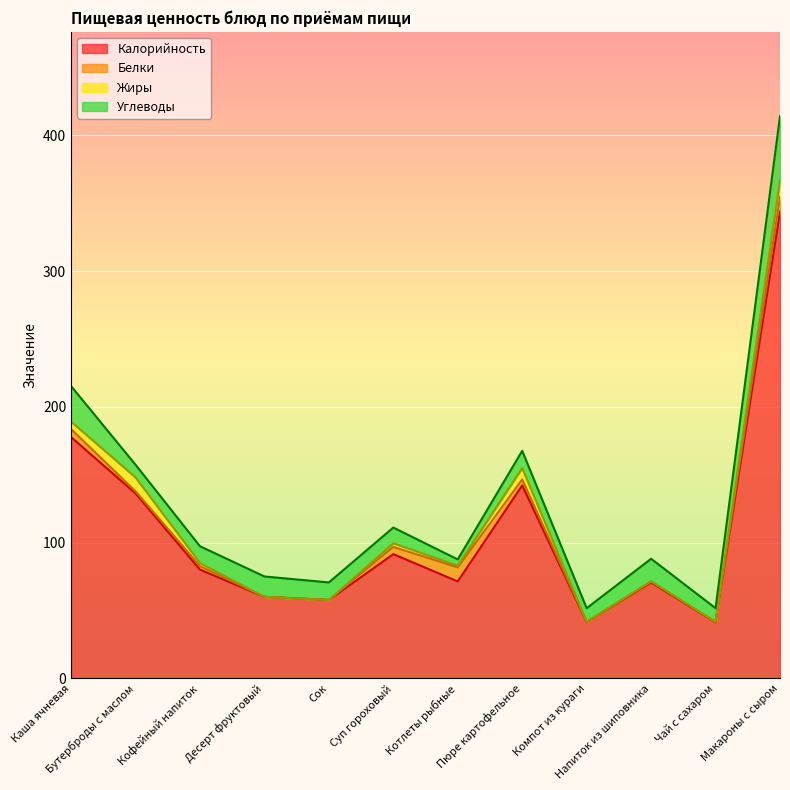

What is the difference between the second highest and minimum values in the Углеводы series?

21.5